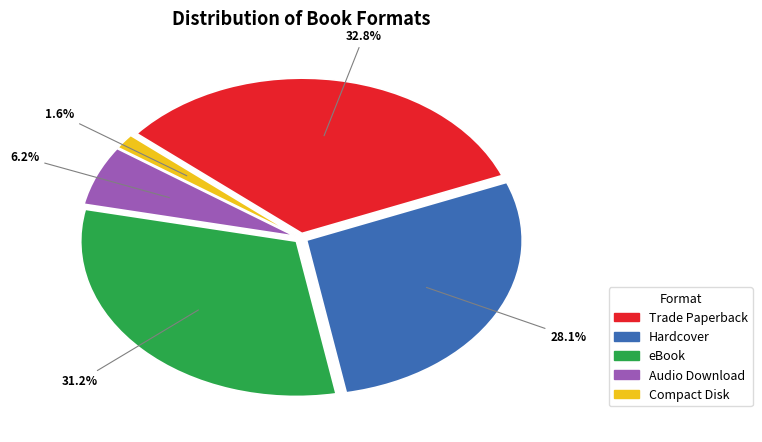

Approximately how many times larger is the value at Audio Download compared to eBook?

0.2